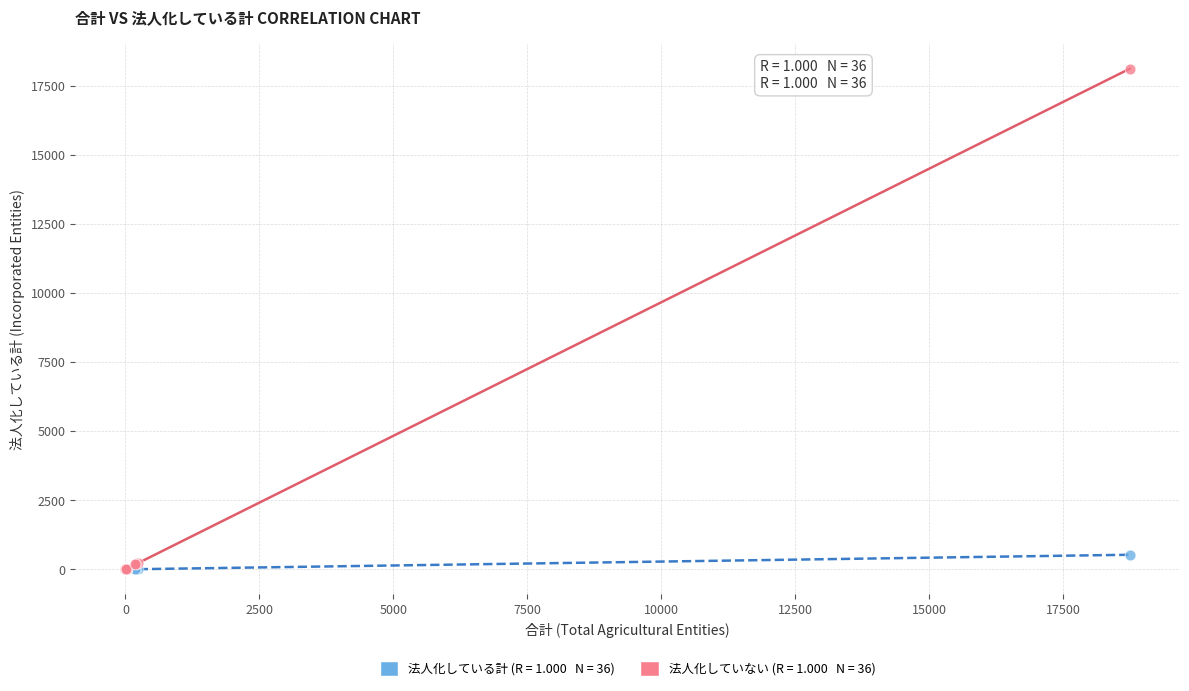

Across all series, what Y value is closest to 9064?

530